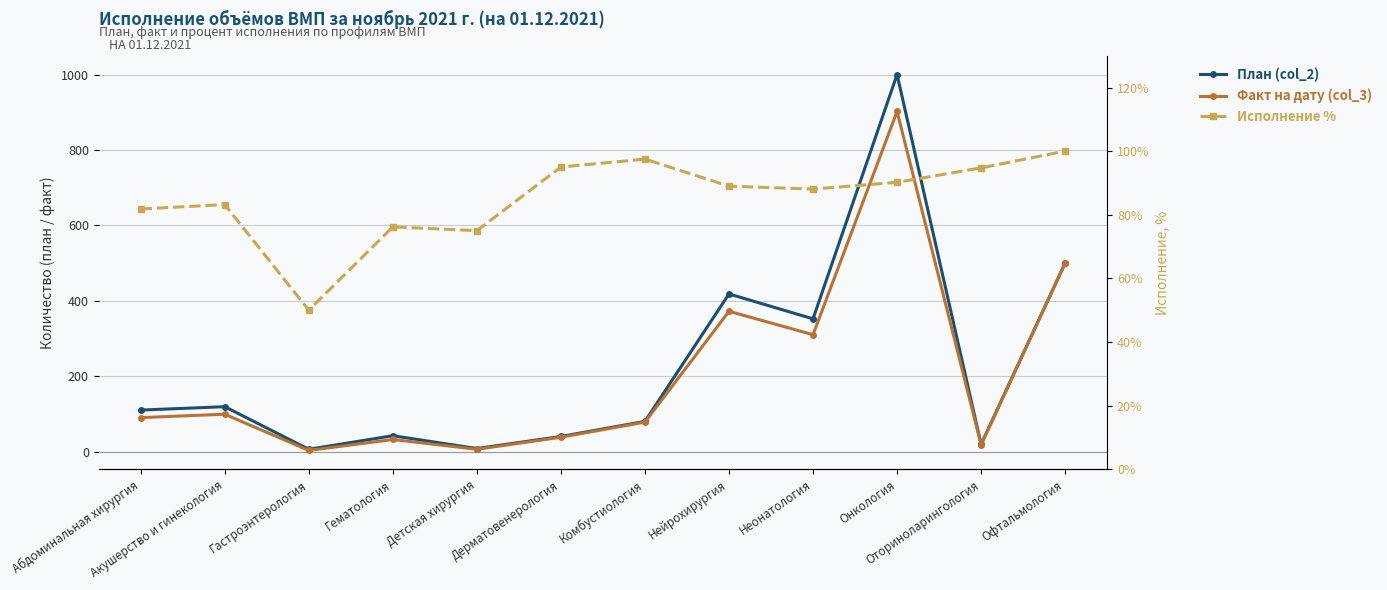

What is the label of the 12th point from the left?

Офтальмология